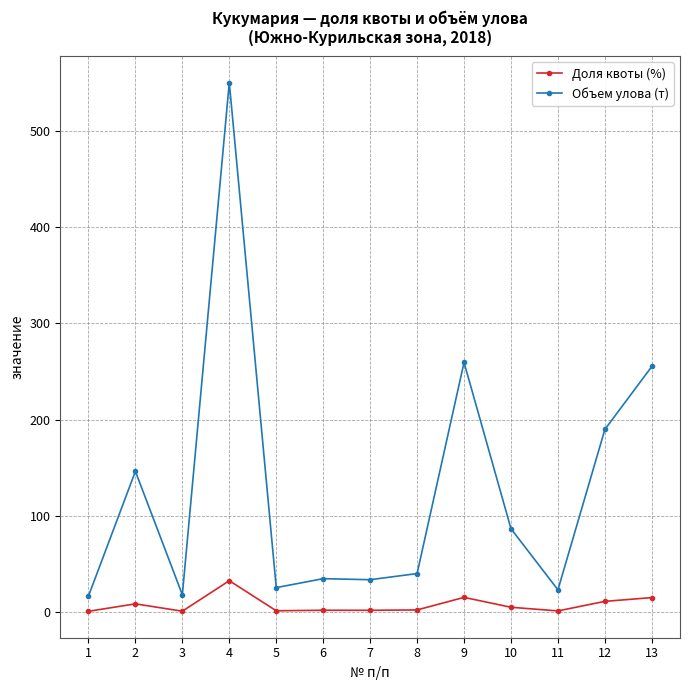

At which category is the sum across all series the highest?

4